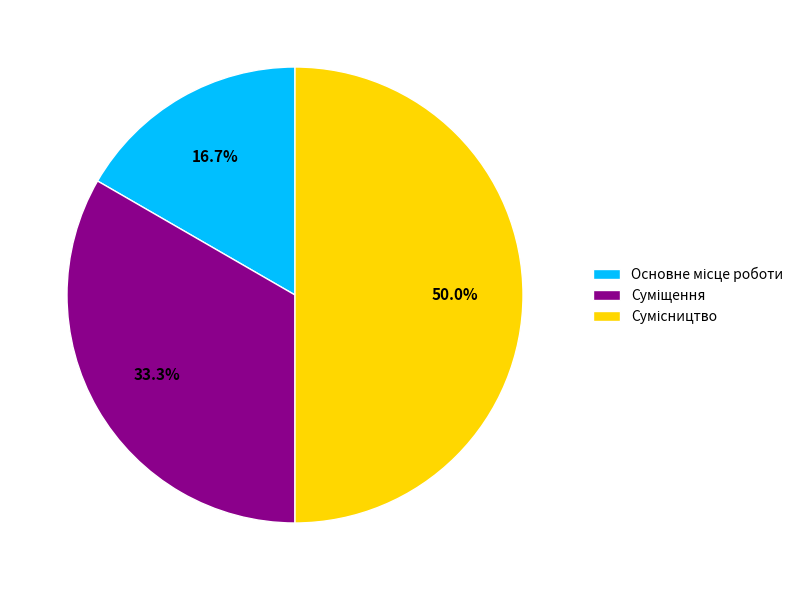

How many slices are in this pie chart?

3